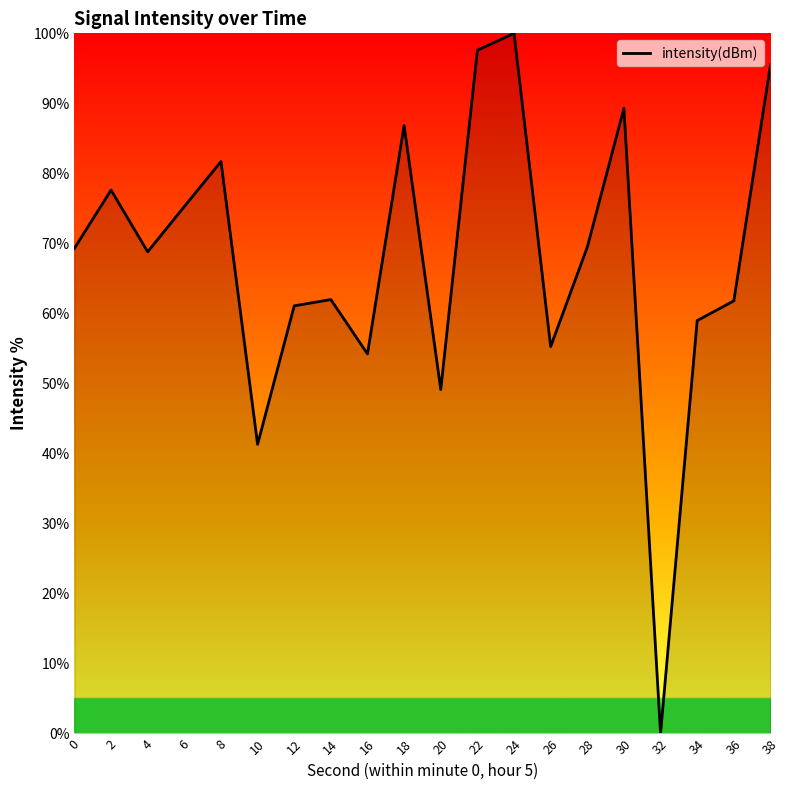

What is the difference between the values at 30 and 4?

20.5